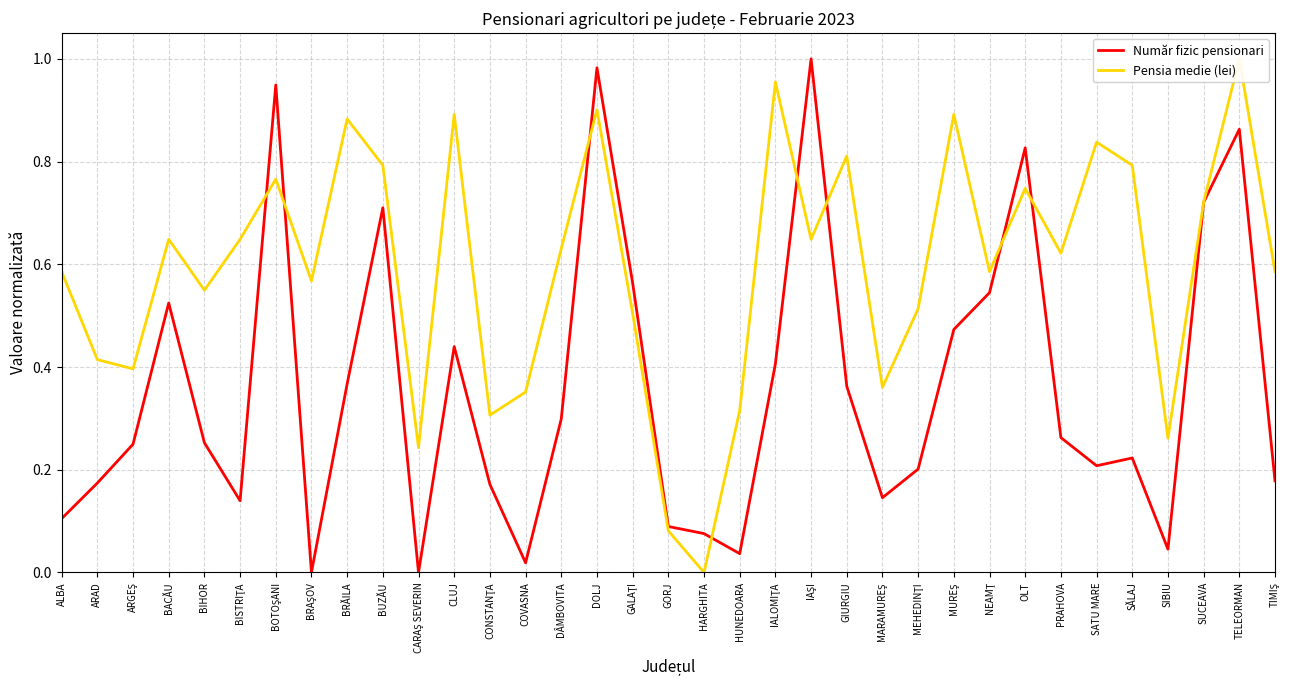

The value of Pensia medie (lei) at CLUJ is 0.5. True or false?

False